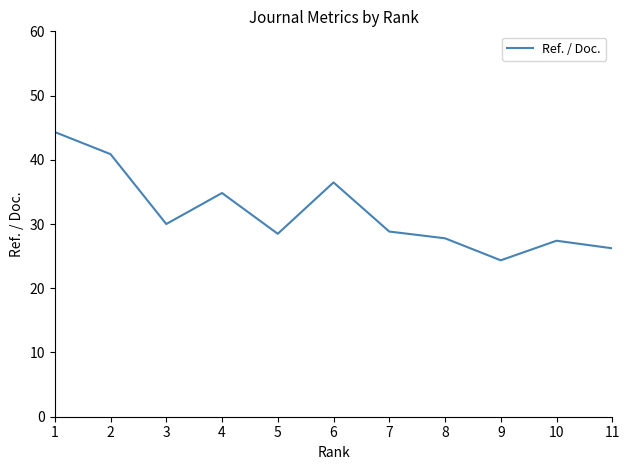

The value at 7 is 28.8. True or false?

True